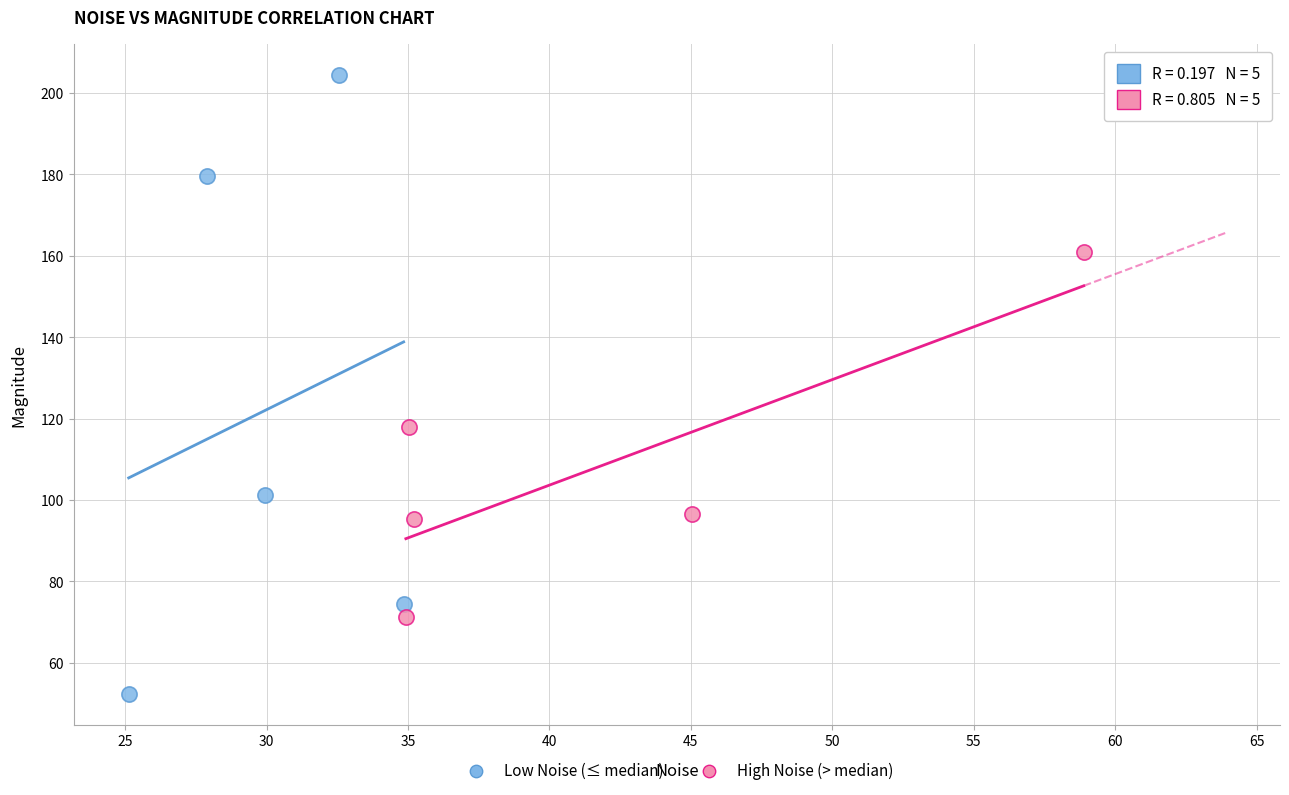

Which series has the widest spread of Y values?

Low Noise (≤ median)